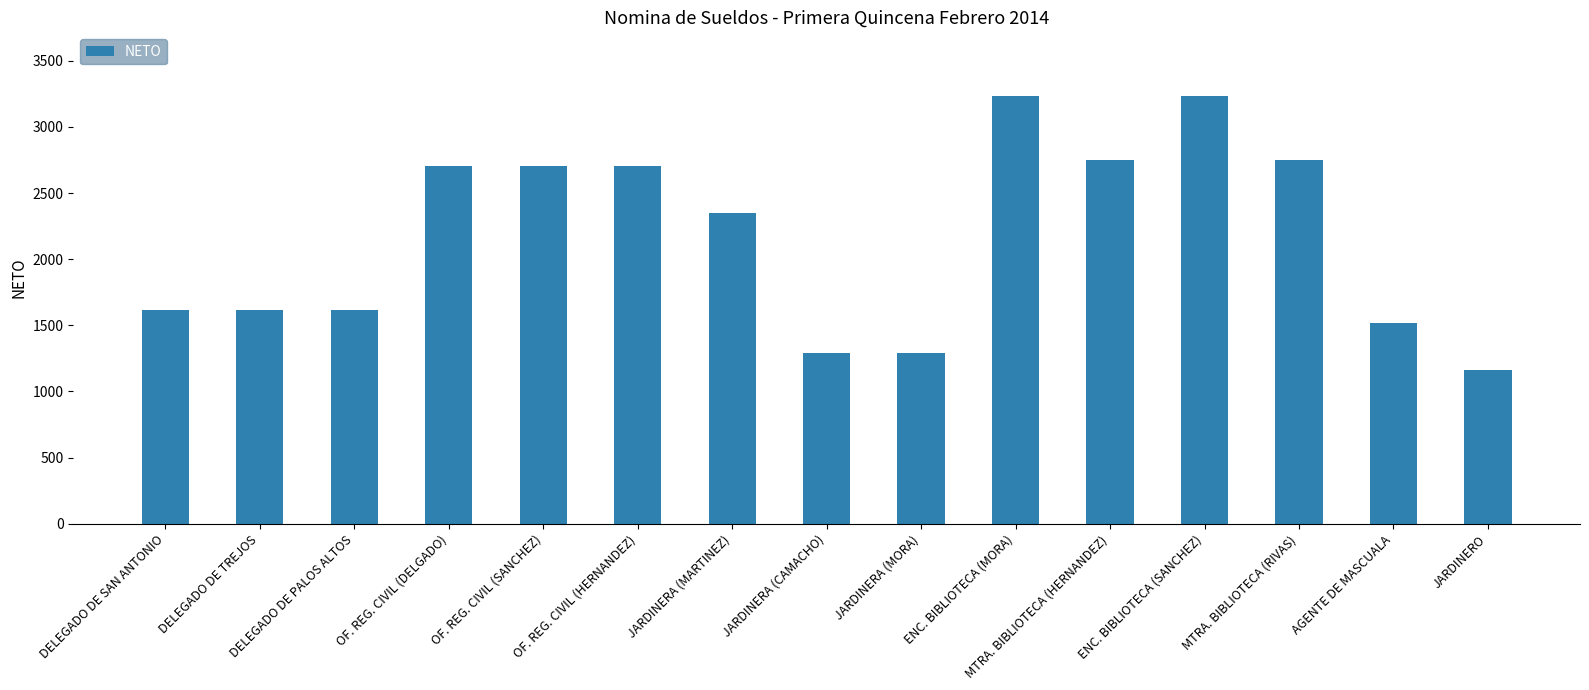

Reading right to left, list all the values displayed in this chart.

1162	1520	2750	3231	2750	3231	1291	1291	2346	2707	2707	2707	1618	1618	1618